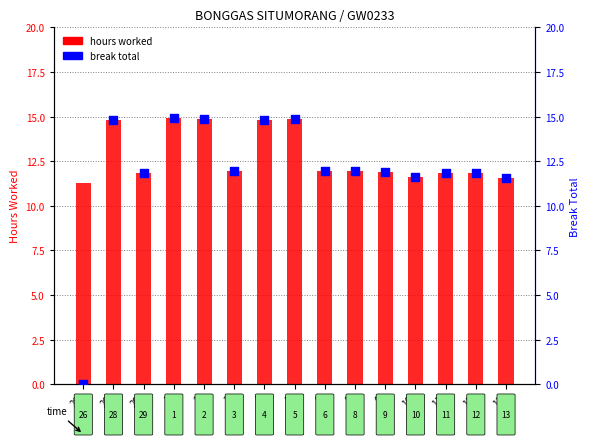

Which series has the widest spread of Y values?

break total